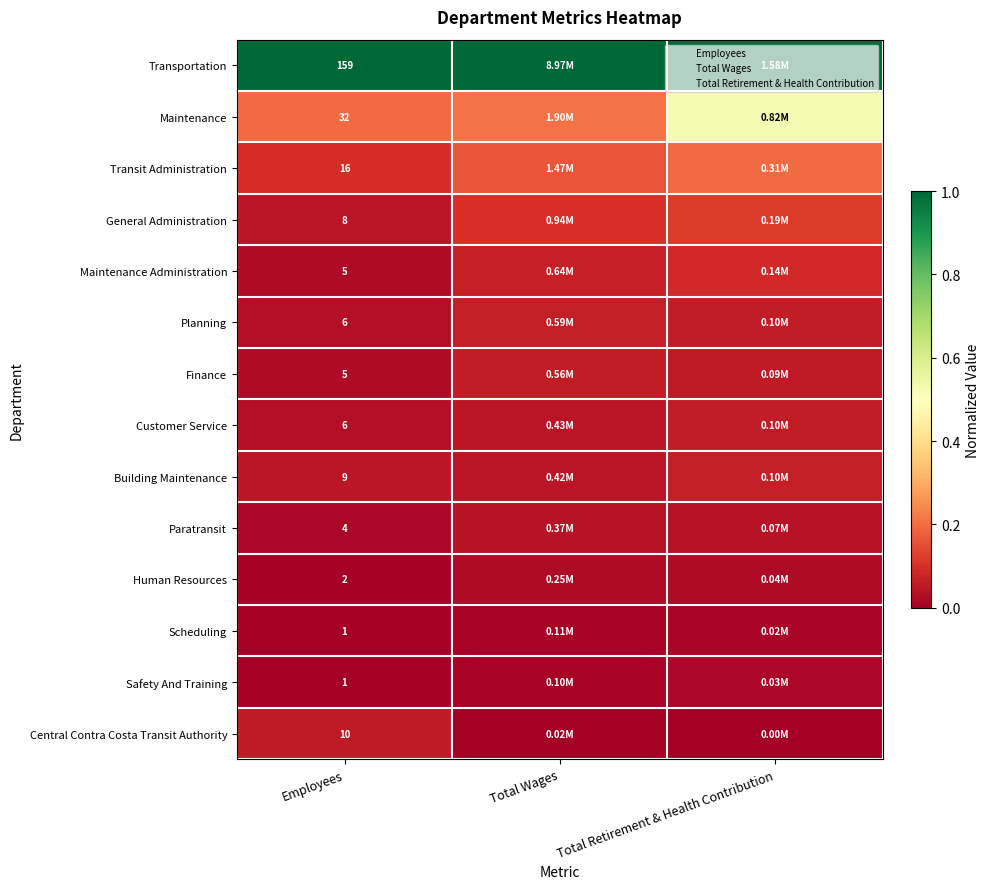

What is the minimum value for Transit Administration?

0.1